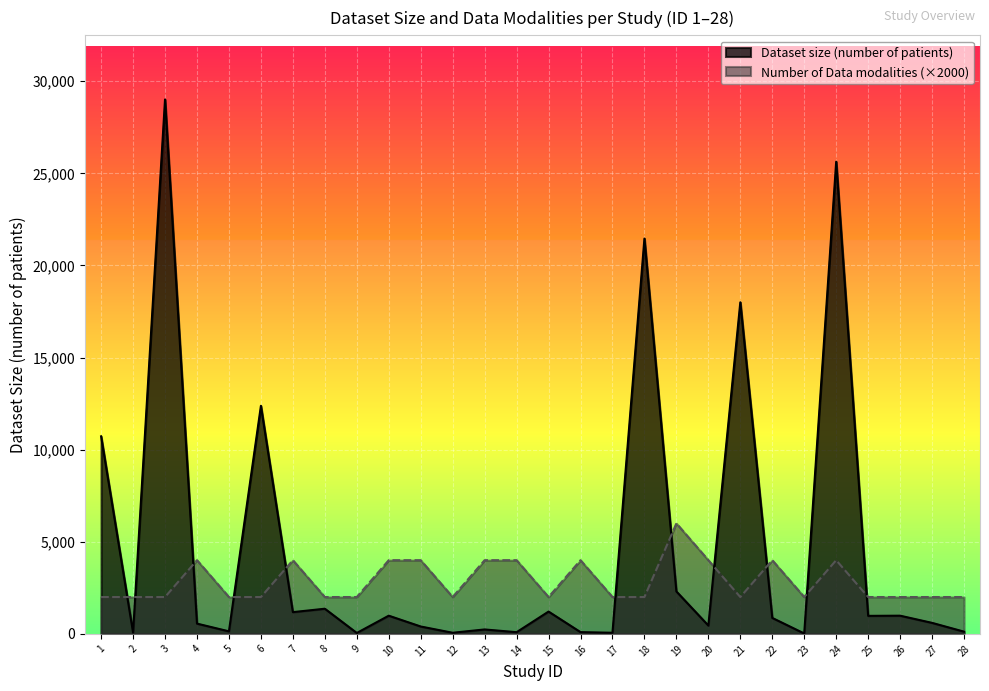

Where is Number of Data modalities nearest to the value 4000?

4